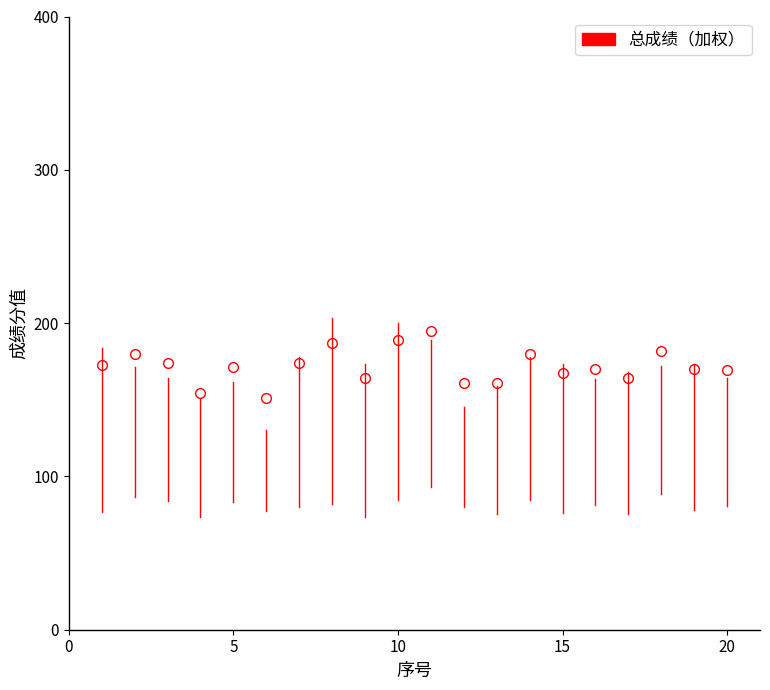

What is the value of the 19th point from the left?

169.8